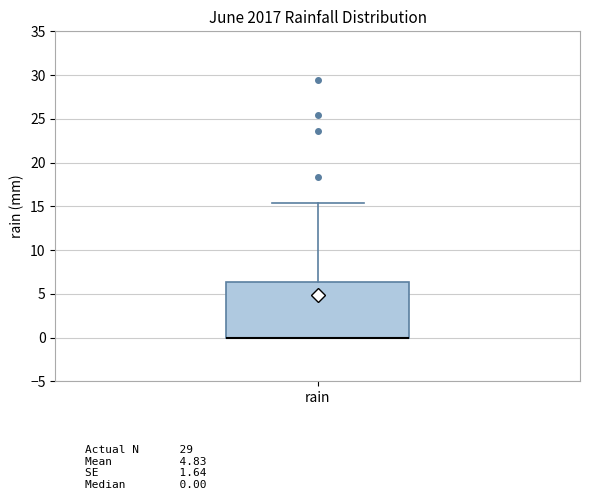

Transcribe this box plot: give where the median line is, the range the box spans, and where the two whiskers end, as read against the y-axis. The values are not printed on the chart, so give them approximately, as read against the axis.

median 0.0 (drawn on the box's lower edge), box 0.0 to 6.5, whiskers 0.0 to 15.5